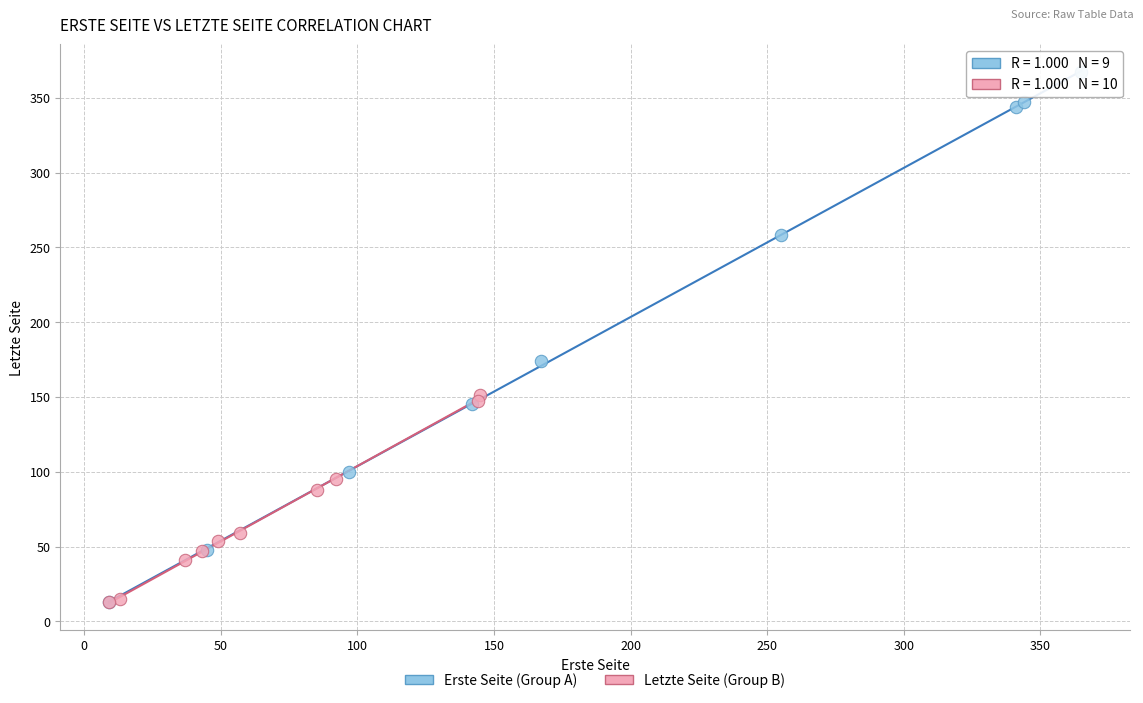

Which series contains the highest Y value?

Erste Seite (Group A)